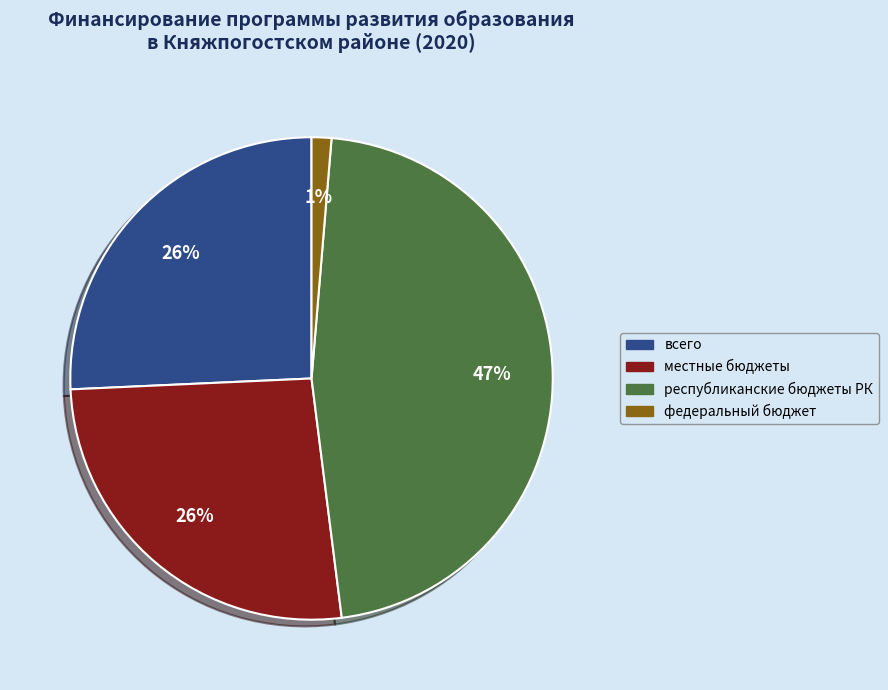

What percentage is the республиканские бюджеты РК slice, to the nearest percent?

47%